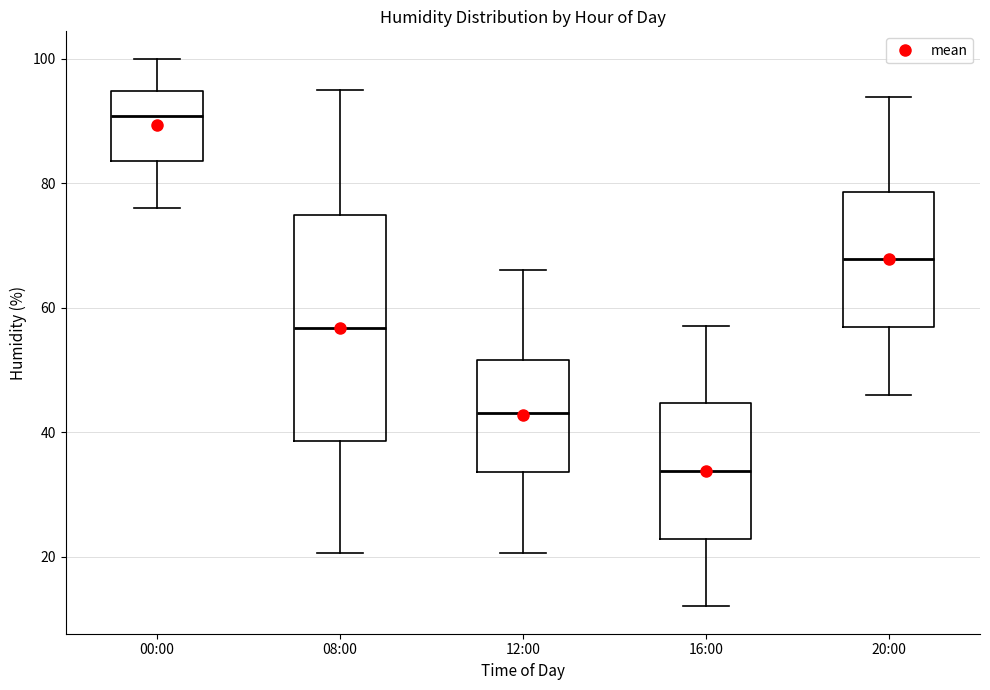

Which box's median line is the highest?

00:00